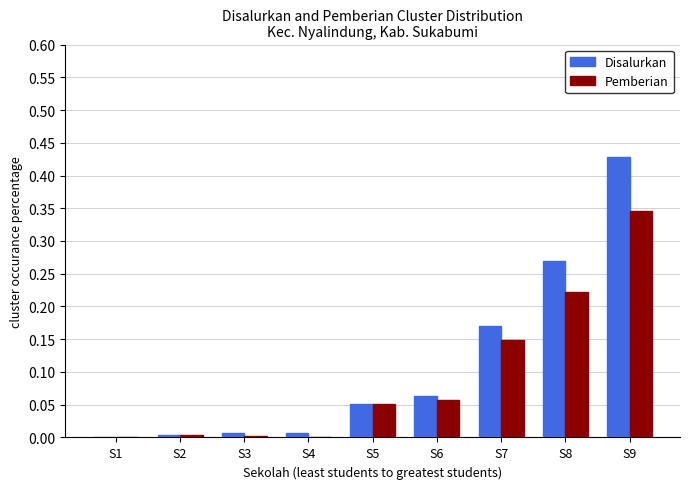

Which series has the largest range (max minus min)?

Disalurkan